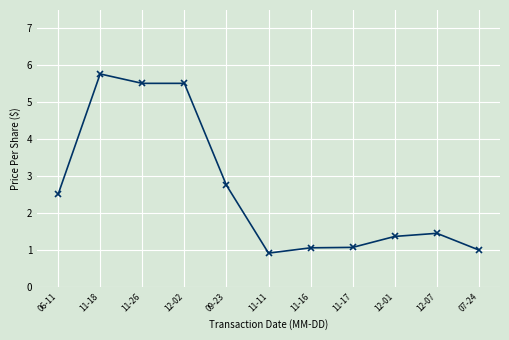

At which category does the chart reach its minimum across all series?

11-11